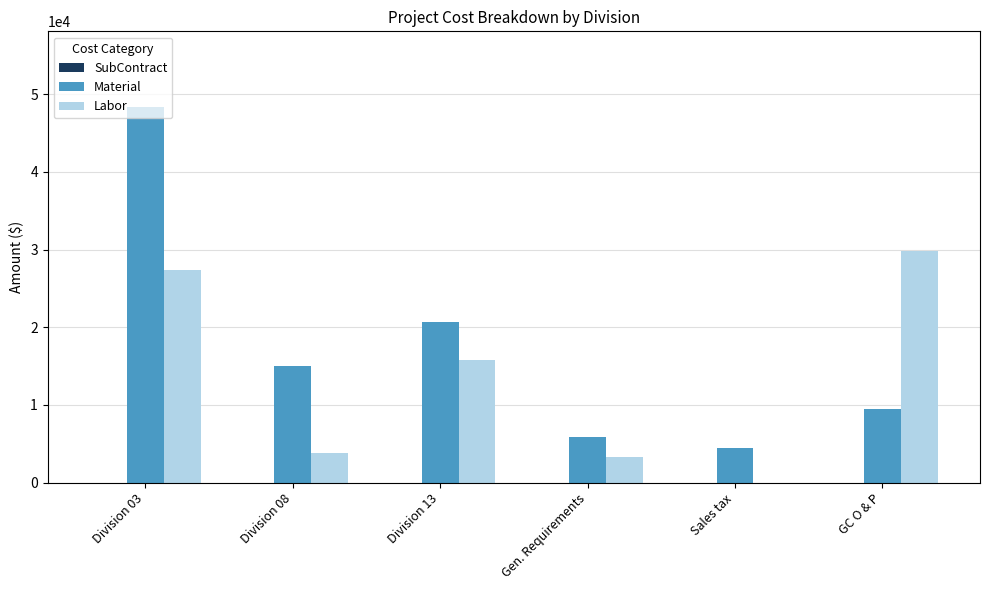

The Material series shows 9444.2 at GC O & P. True or false?

True